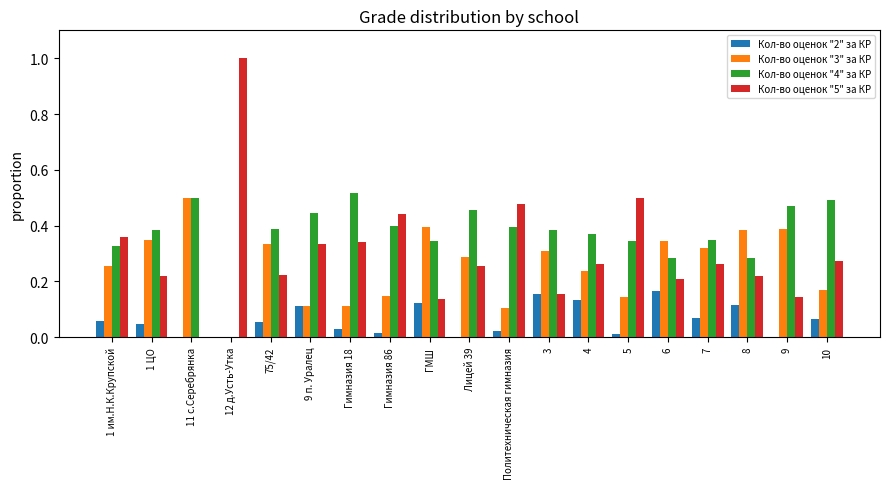

What is the total value across all series at Гимназия 18?

1.0